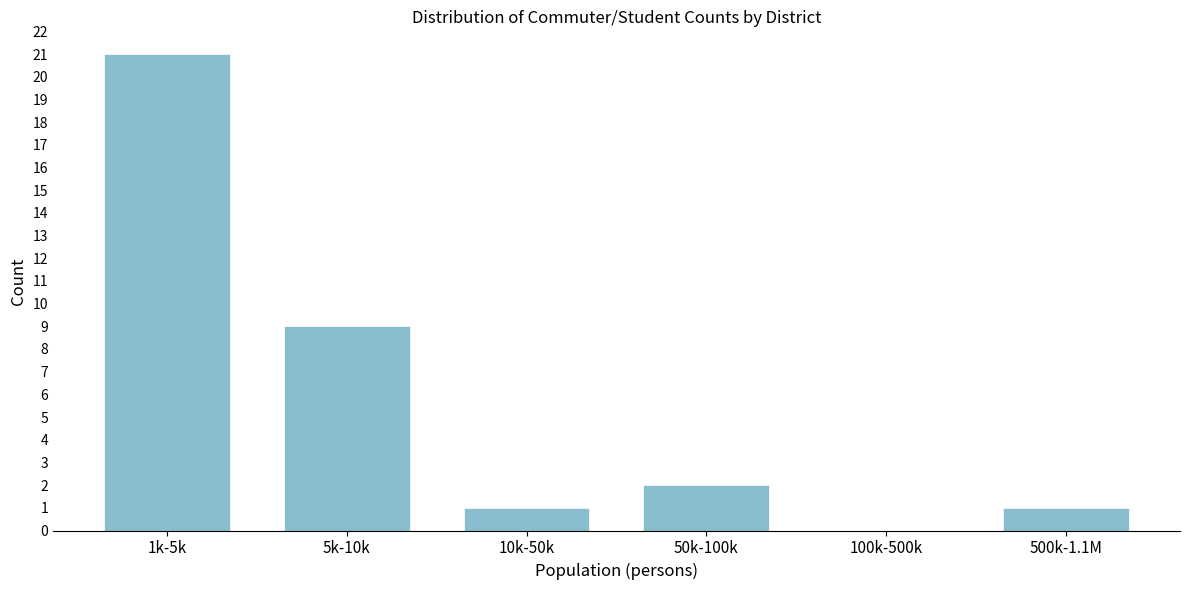

Reading right to left, extract all data points from this chart.

500k-1.1M=1	100k-500k=0	50k-100k=2	10k-50k=1	5k-10k=9	1k-5k=21